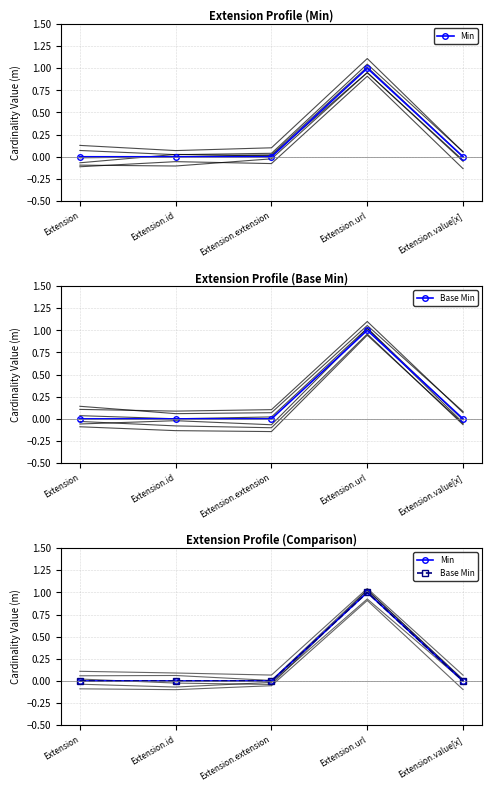

Reading left to right, transcribe all the data shown in this chart.

Min: 0	0	0	1	0
Base Min: 0	0	0	1	0